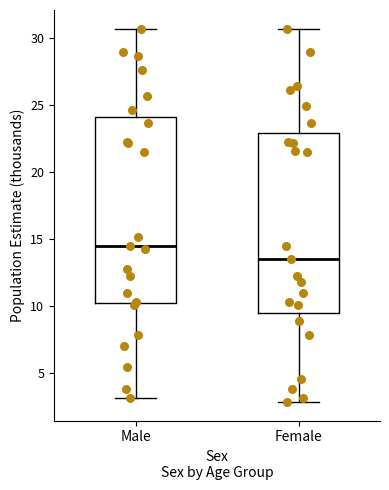

Reading left to right, transcribe this box plot: for each box, give where its median line is, the range the box spans, and where its two whiskers end, as read against the y-axis. The values are not printed on the chart, so give them approximately, as read against the axis.

Male: median 14.5, box 10.0 to 24.0, whiskers 3.0 to 30.5
Female: median 13.5, box 9.5 to 23.0, whiskers 3.0 to 30.5